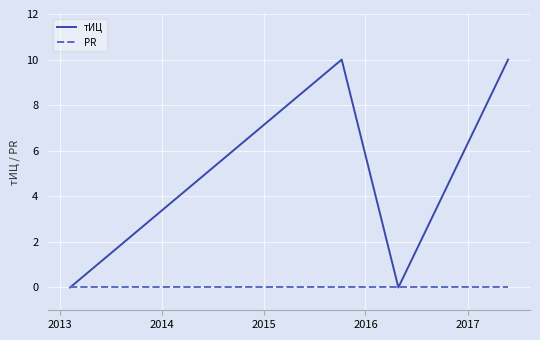

Reading right to left, transcribe all the data shown in this chart.

тИЦ: 10	0	10	0
PR: 0	0	0	0